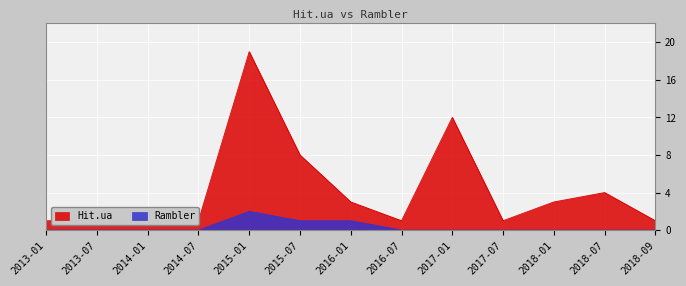

What is the label of the 11th point from the right?

2014-01